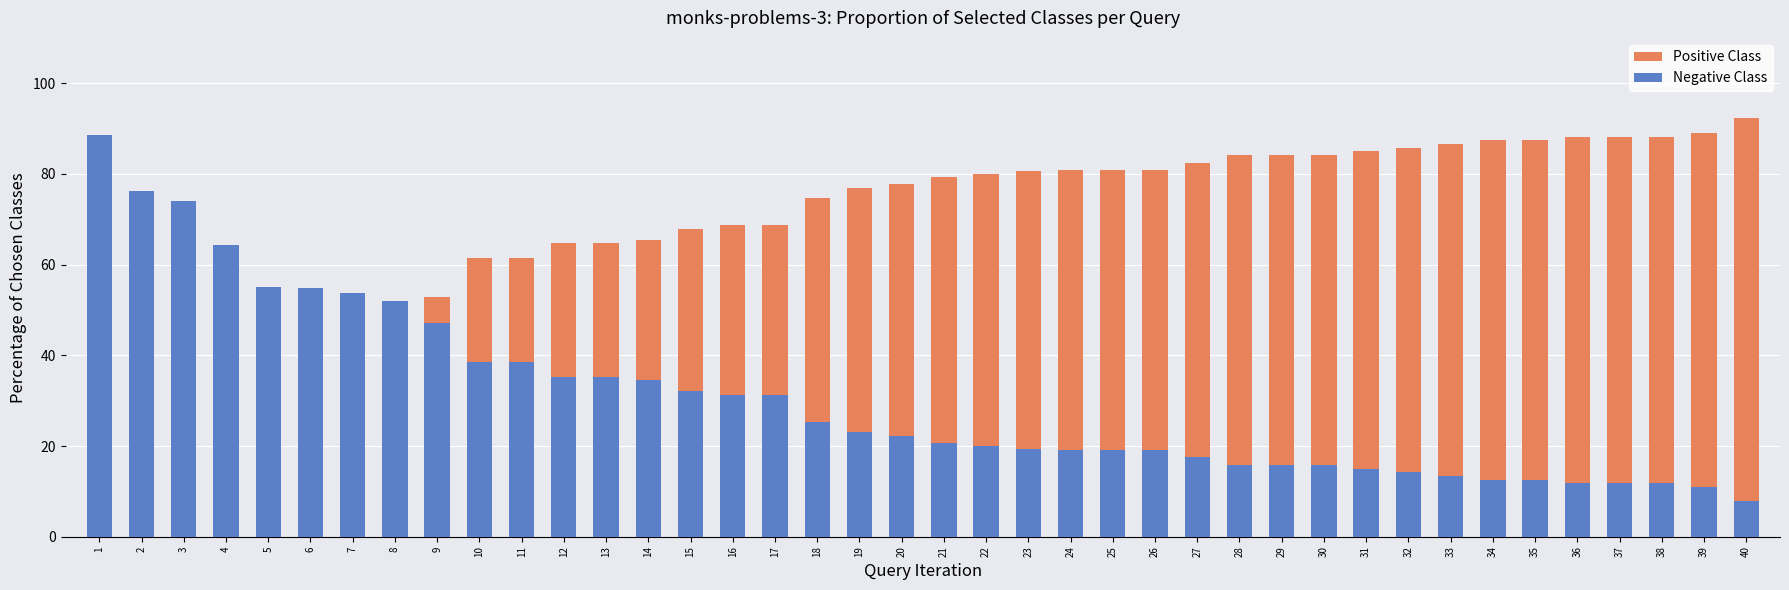

The Positive Class series shows 110.4 at 29. True or false?

False